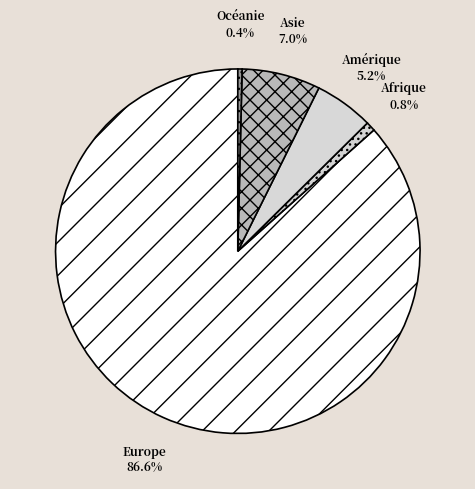

Which has a higher value, Océanie or Amérique?

Amérique